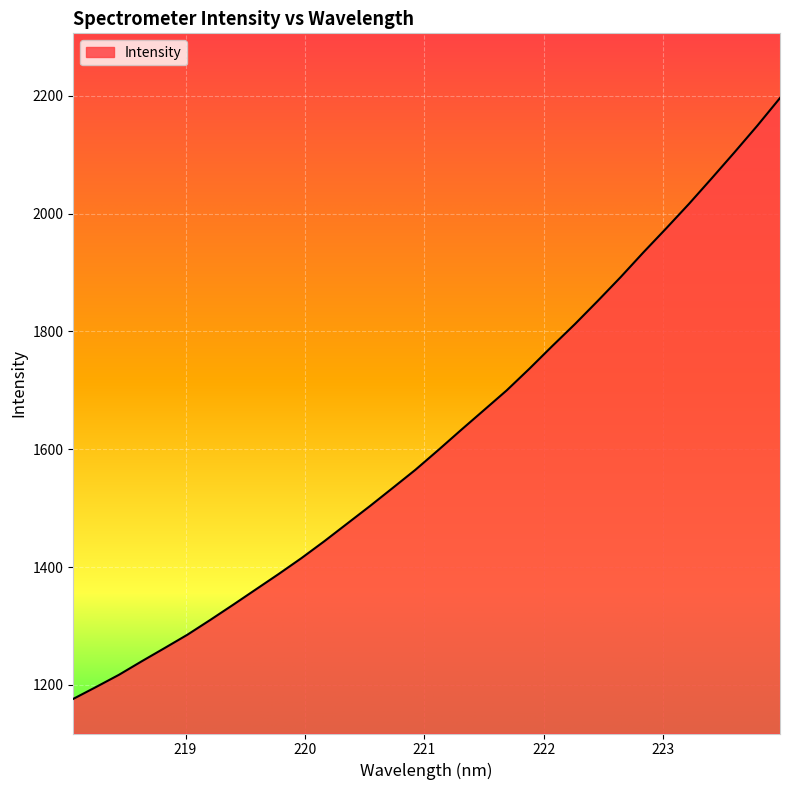

What is the greatest value displayed?

2196.5